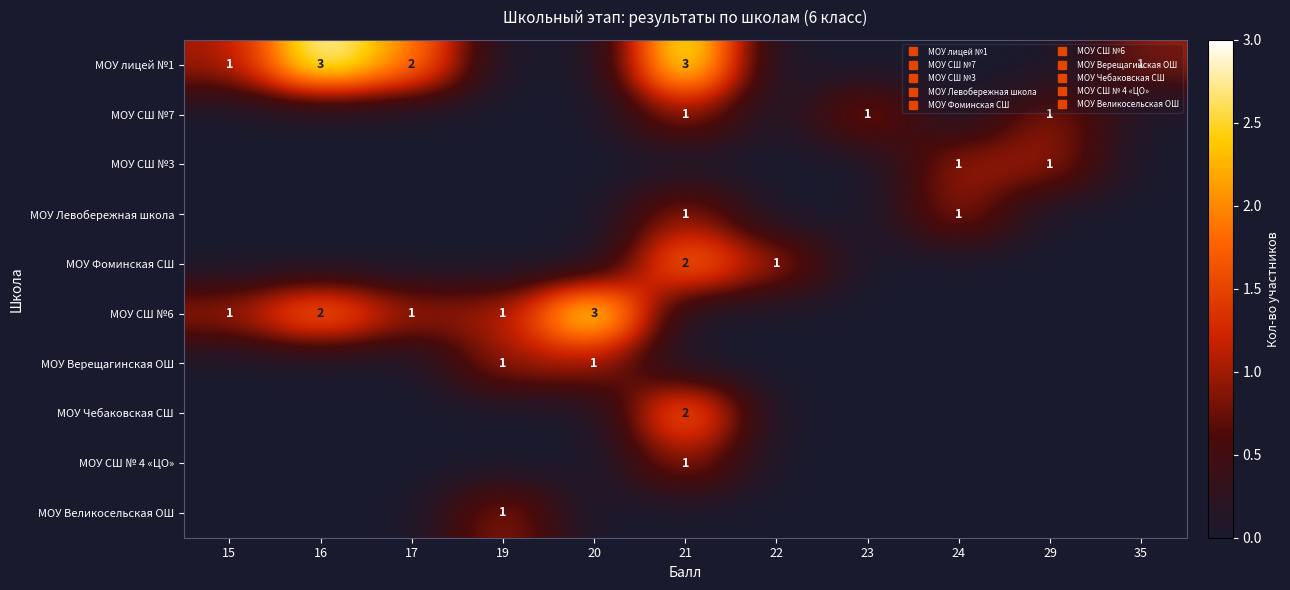

Is the value of МОУ СШ №7 at 17 greater than the value of МОУ Чебаковская СШ at 17?

No